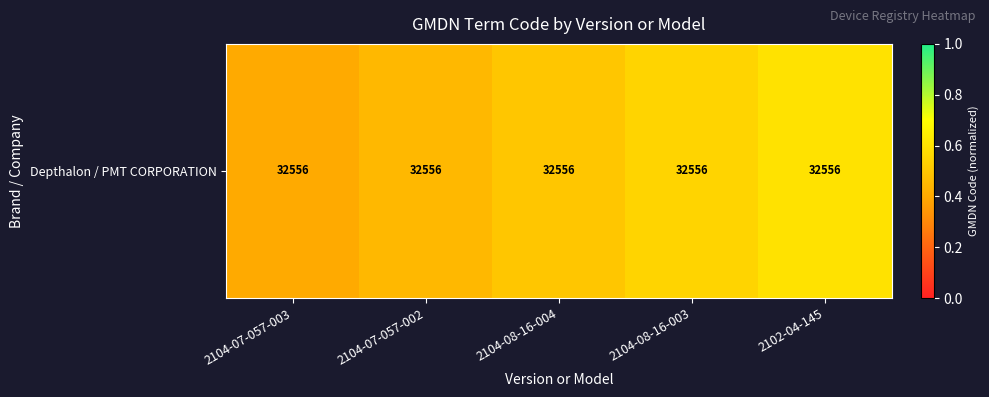

What is the difference between the maximum and second lowest values?

0.1